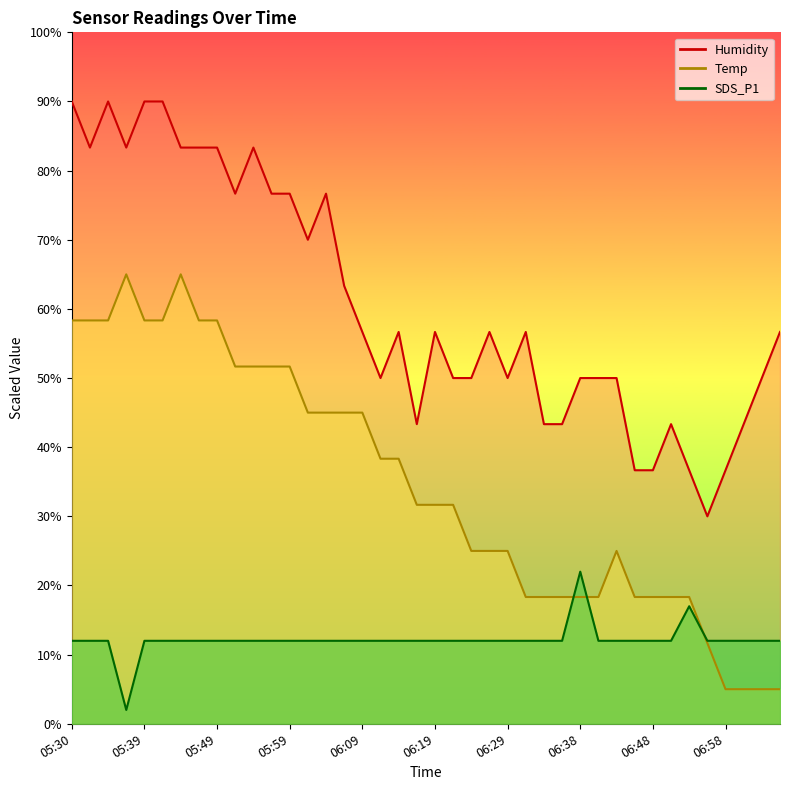

What is the approximate value of Temp at 05:56?

51.7